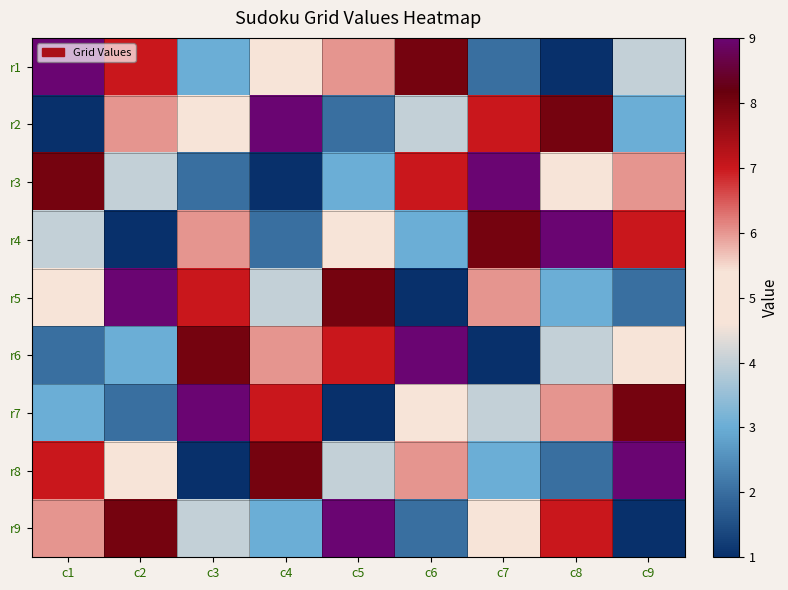

How many series are shown in this chart?

9